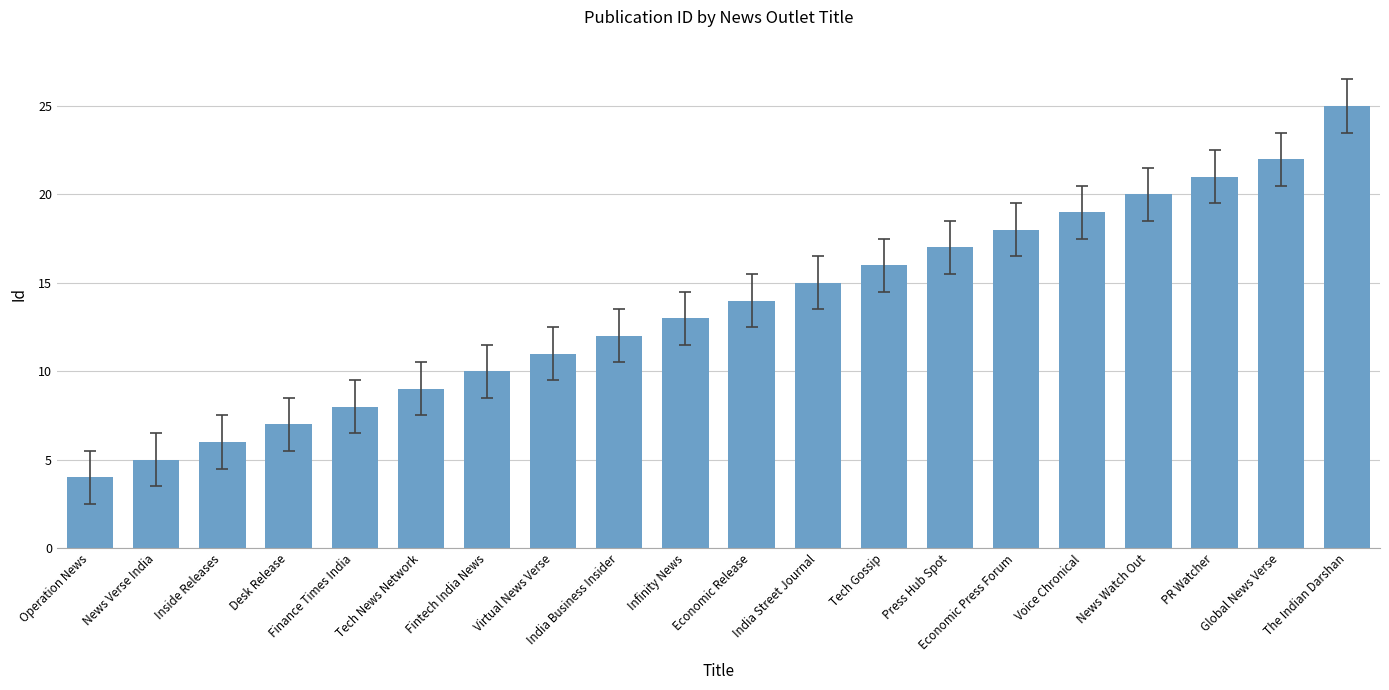

What is the value of the 7th bar from the left?

10